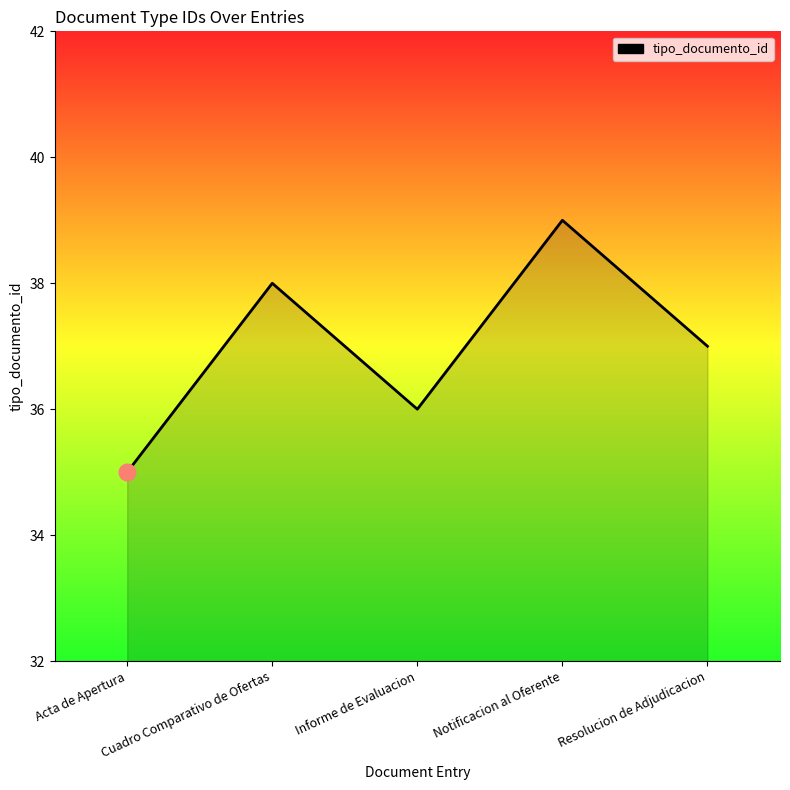

What is the sum of all values?

185